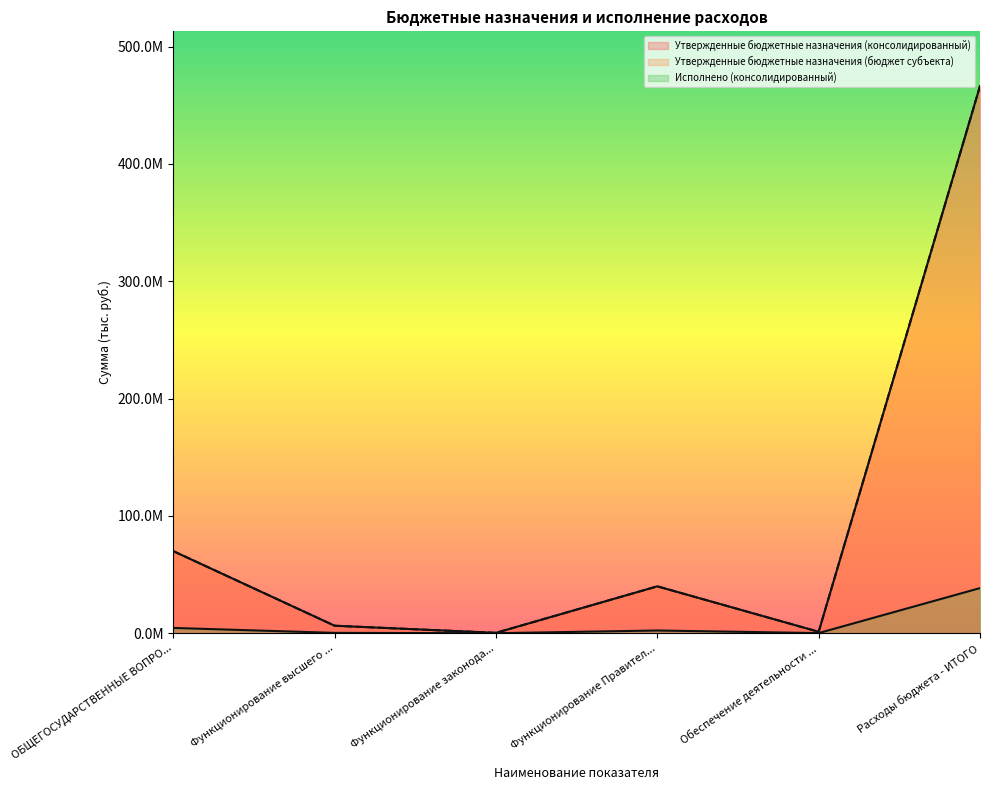

Rank the series at Функционирование законода... from highest to lowest value.

Утвержденные бюджетные назначения (консолидированный) (line), Утвержденные бюджетные назначения (бюджет субъекта) (line), Исполнено (консолидированный) (line)